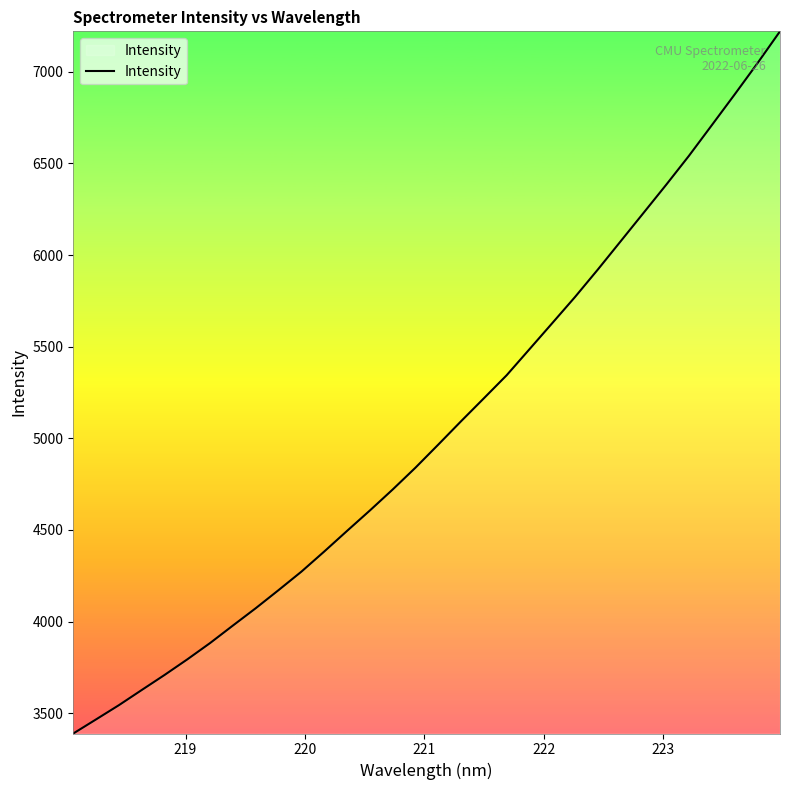

True or false: there are more than 1 points higher than both neighbors.

False